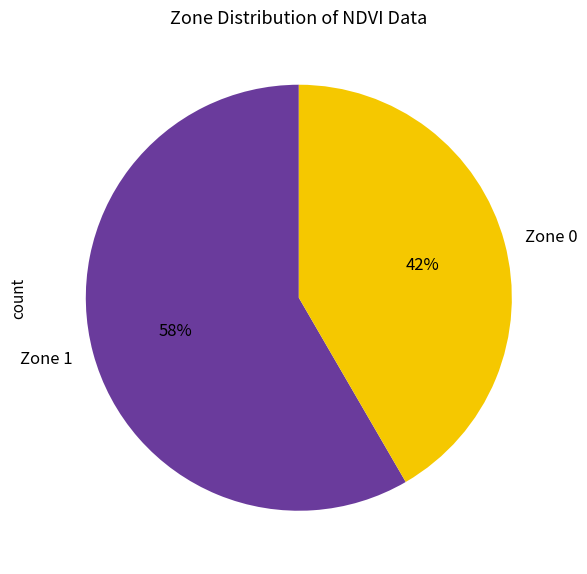

What is the smallest slice in the pie chart?

Zone 0